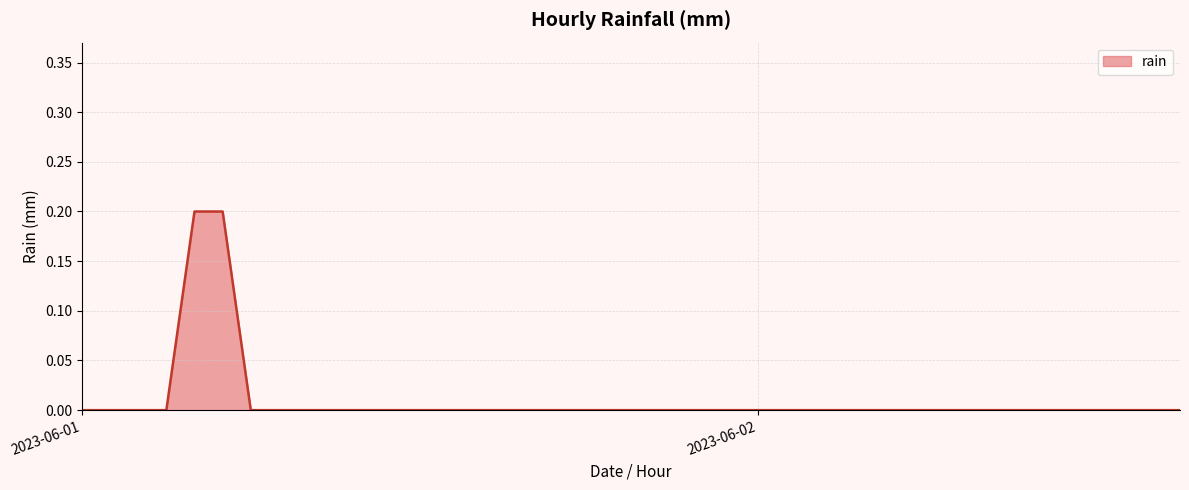

How many lines are shown in the chart?

1